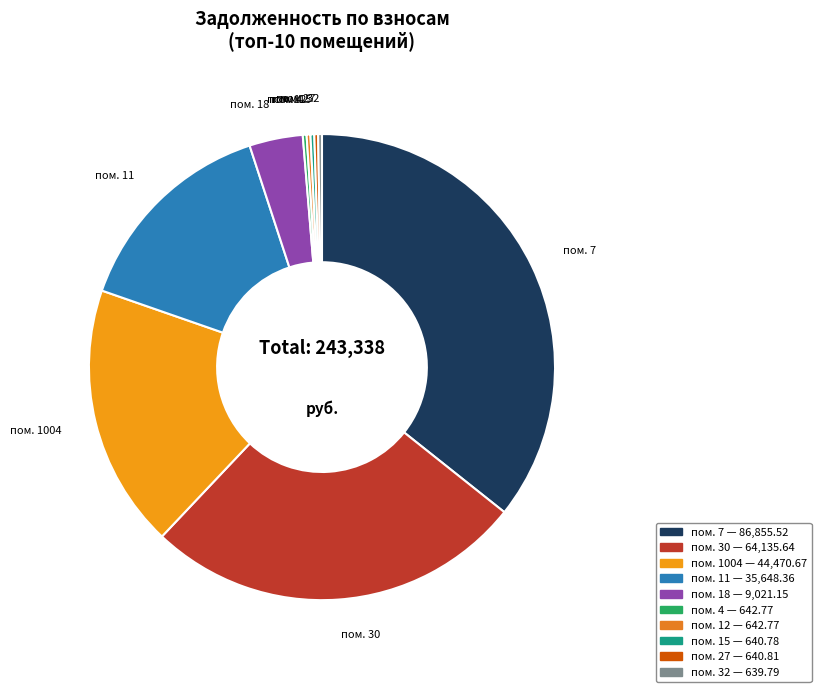

Which slice is the largest?

пом. 7